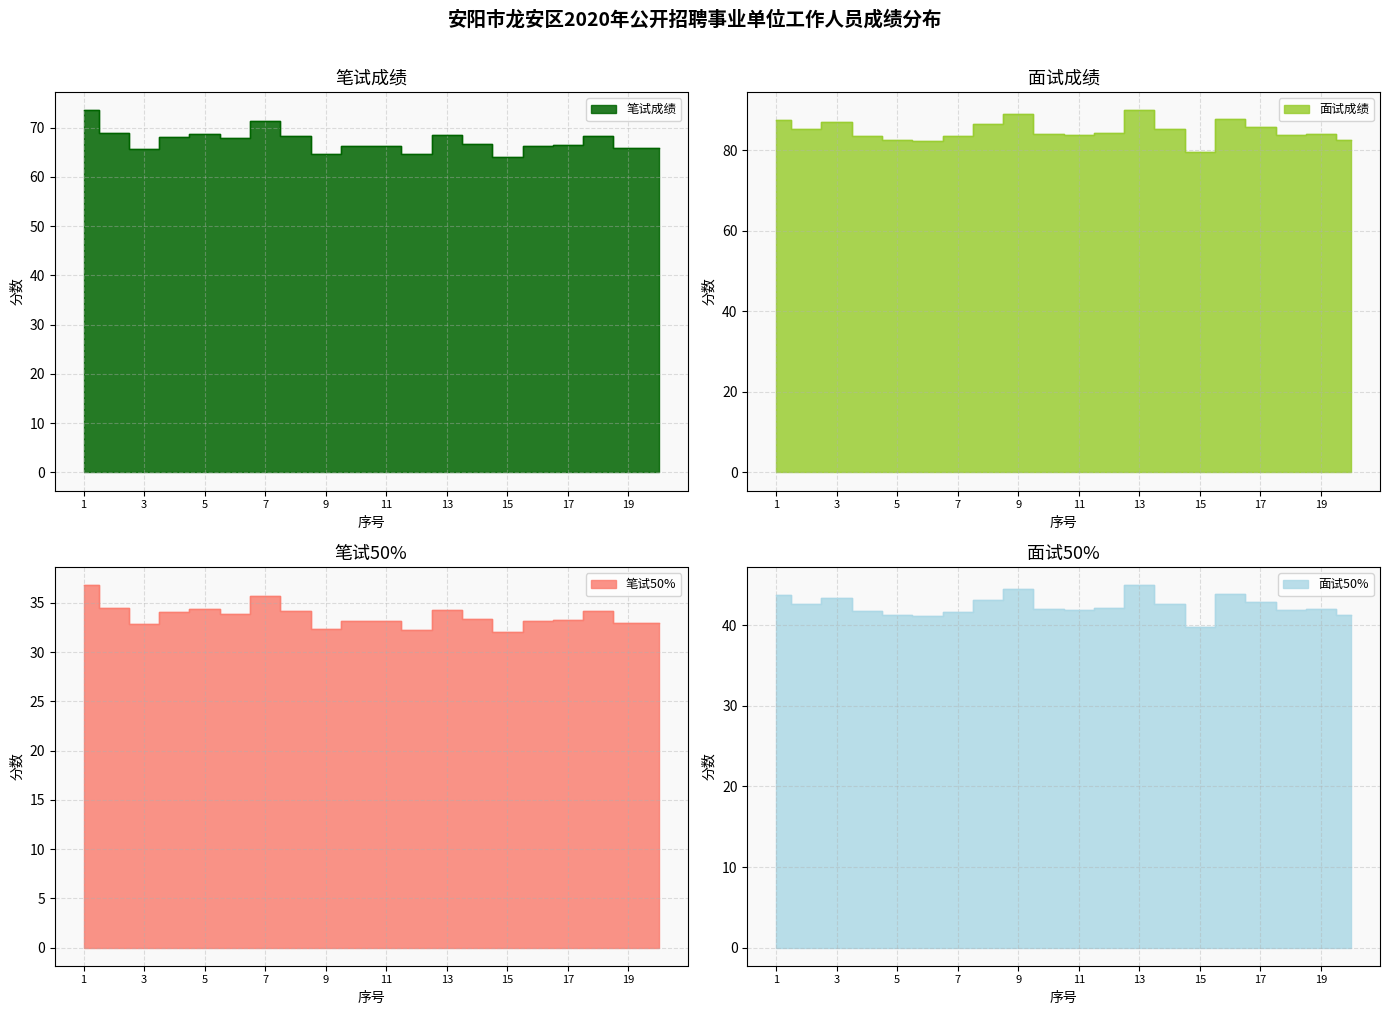

What is the difference between the 笔试50% values at 11 and 15?

1.1